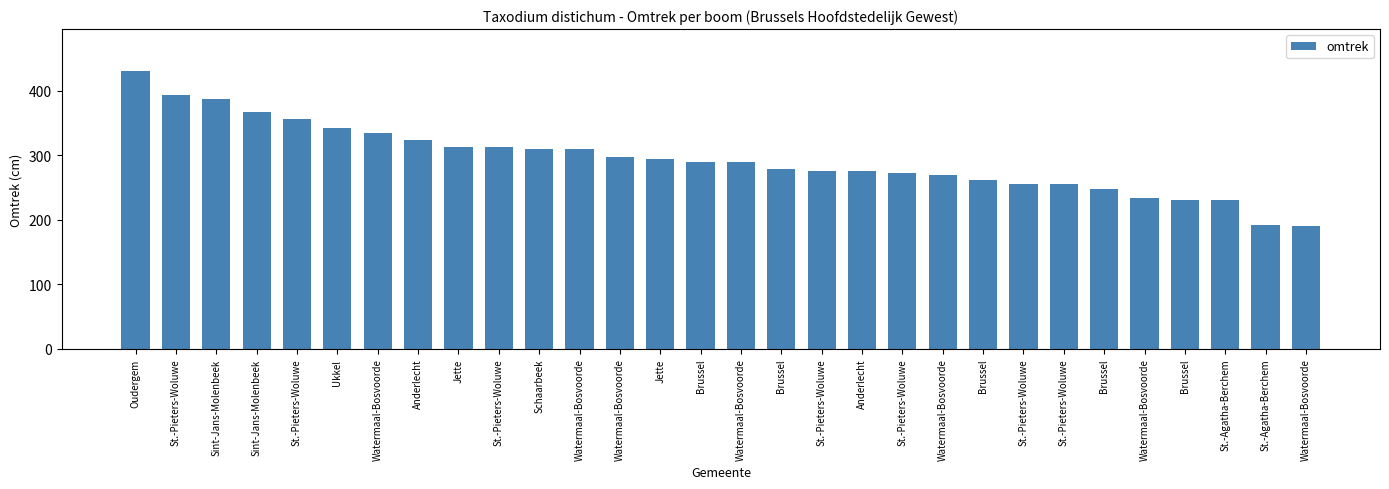

Rank the categories by value from highest to lowest.

Oudergem, St.-Pieters-Woluwe, Sint-Jans-Molenbeek, Sint-Jans-Molenbeek, St.-Pieters-Woluwe, Ukkel, Watermaal-Bosvoorde, Anderlecht, Jette, St.-Pieters-Woluwe, Schaarbeek, Watermaal-Bosvoorde, Watermaal-Bosvoorde, Jette, Brussel, Watermaal-Bosvoorde, Brussel, St.-Pieters-Woluwe, Anderlecht, St.-Pieters-Woluwe, Watermaal-Bosvoorde, Brussel, St.-Pieters-Woluwe, St.-Pieters-Woluwe, Brussel, Watermaal-Bosvoorde, Brussel, St.-Agatha-Berchem, St.-Agatha-Berchem, Watermaal-Bosvoorde